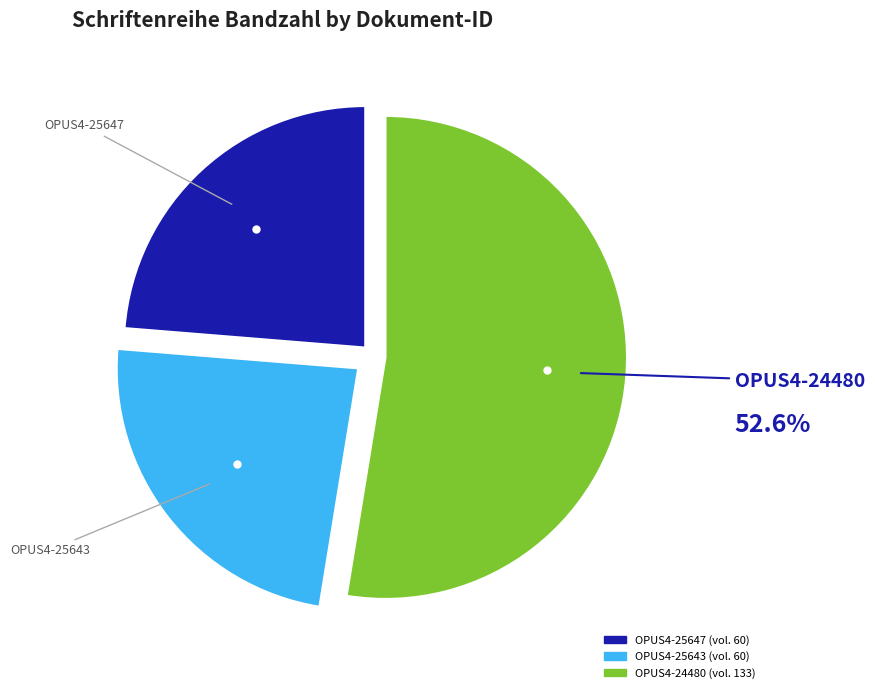

Approximately how many times larger is the value at OPUS4-24480 compared to OPUS4-25647?

2.2